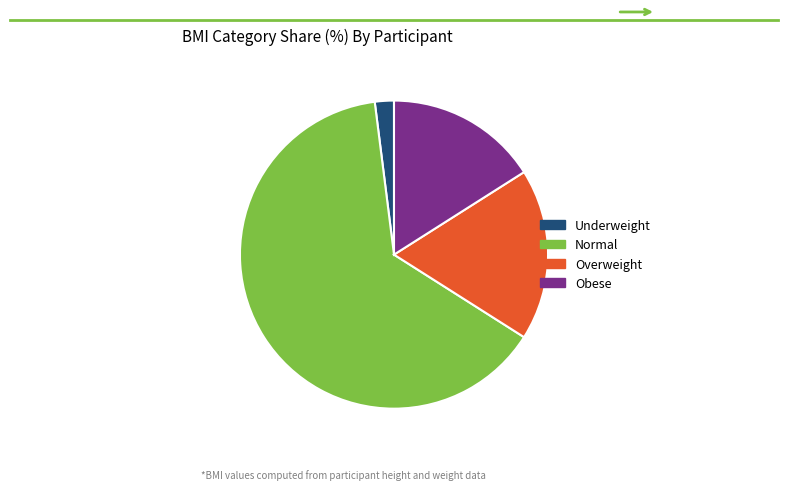

Is the sum of Underweight and Normal greater than half?

Yes